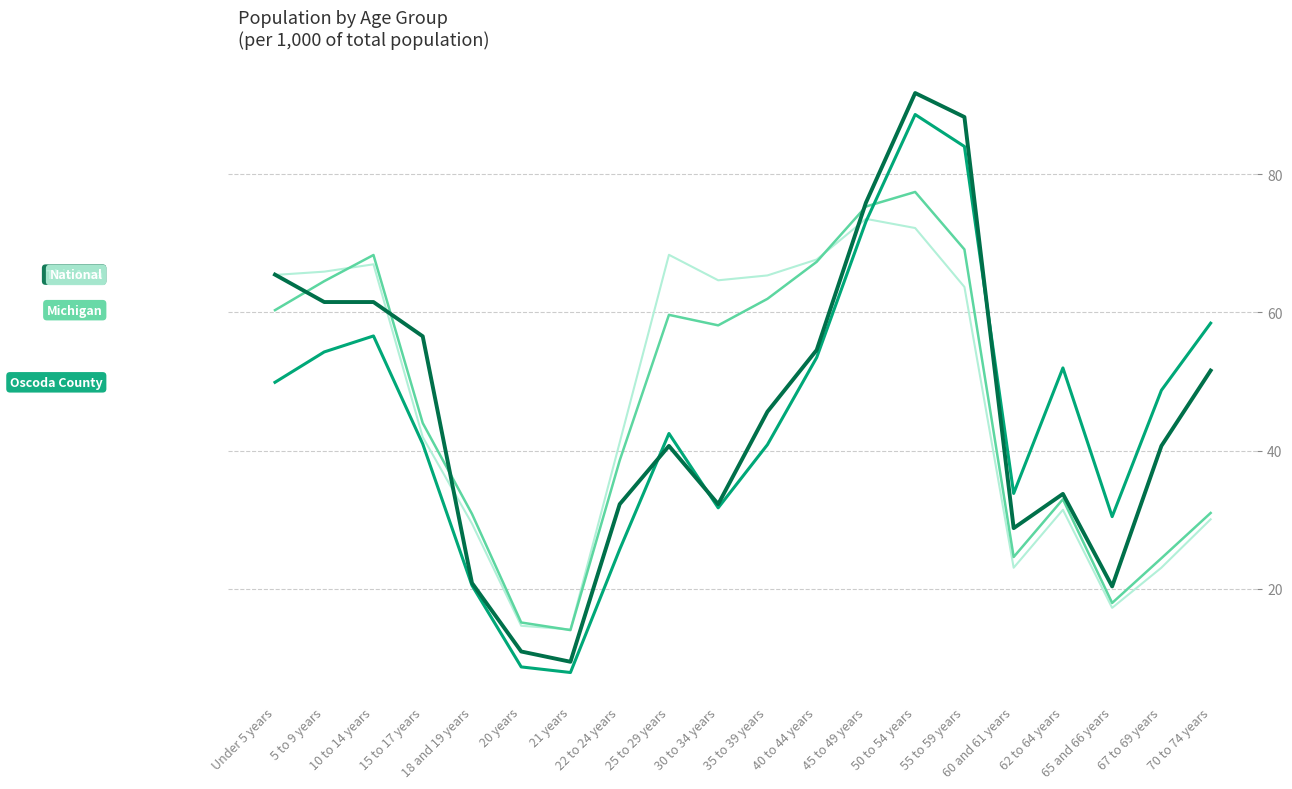

What is the greatest value displayed?

91.8